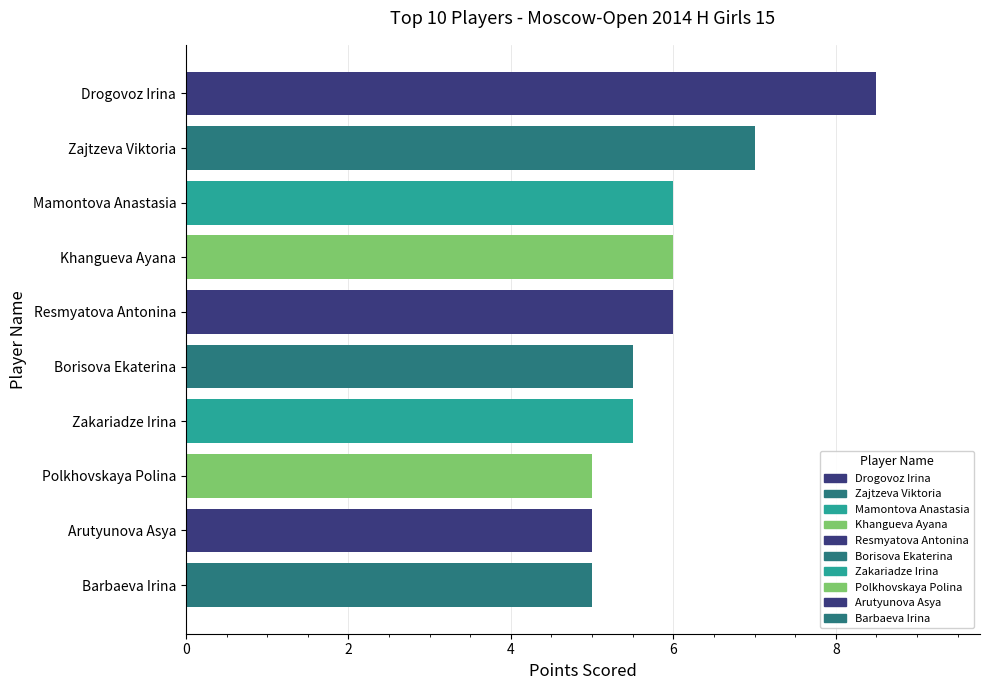

How many values are below 6?

5